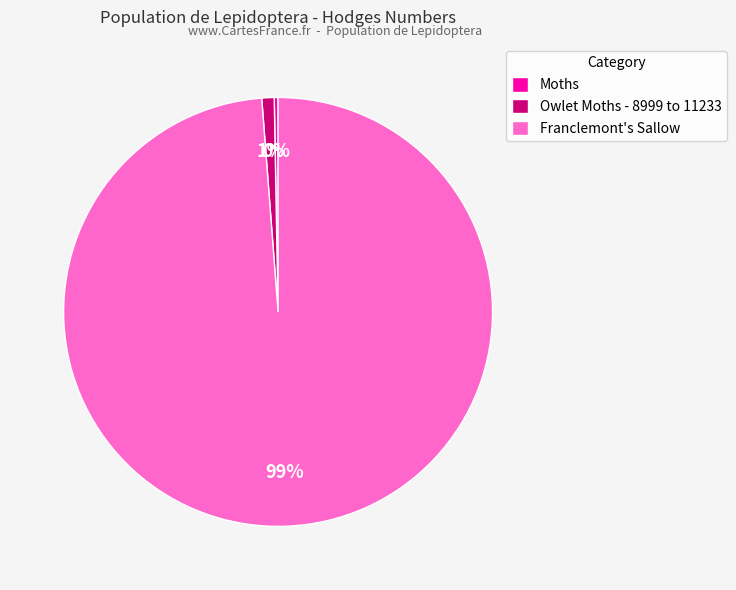

How many slices are in this pie chart?

3